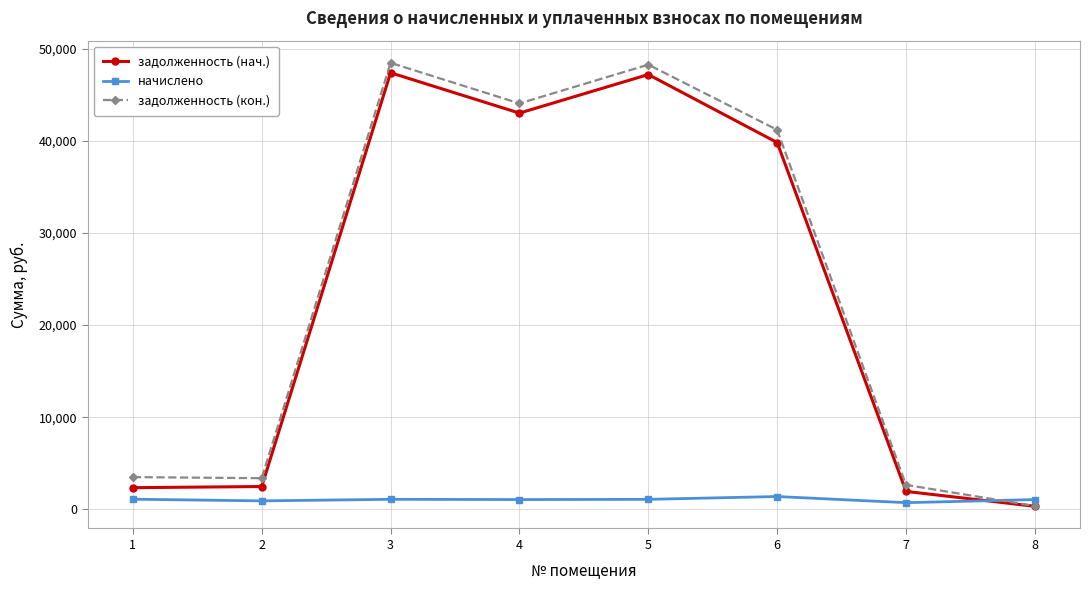

What is the value of the начислено point at the 5th from the left?

1072.4